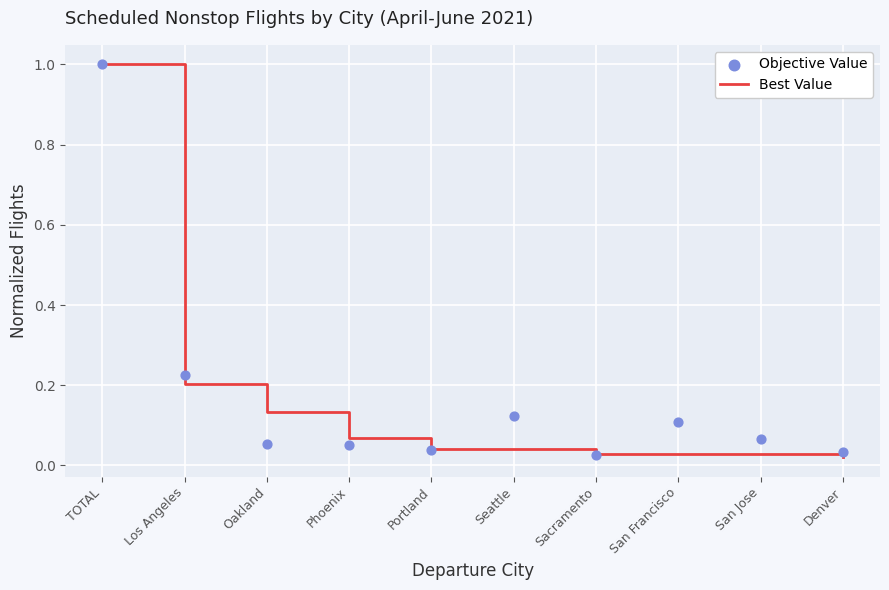

Which series contains the lowest Y value?

Best Value